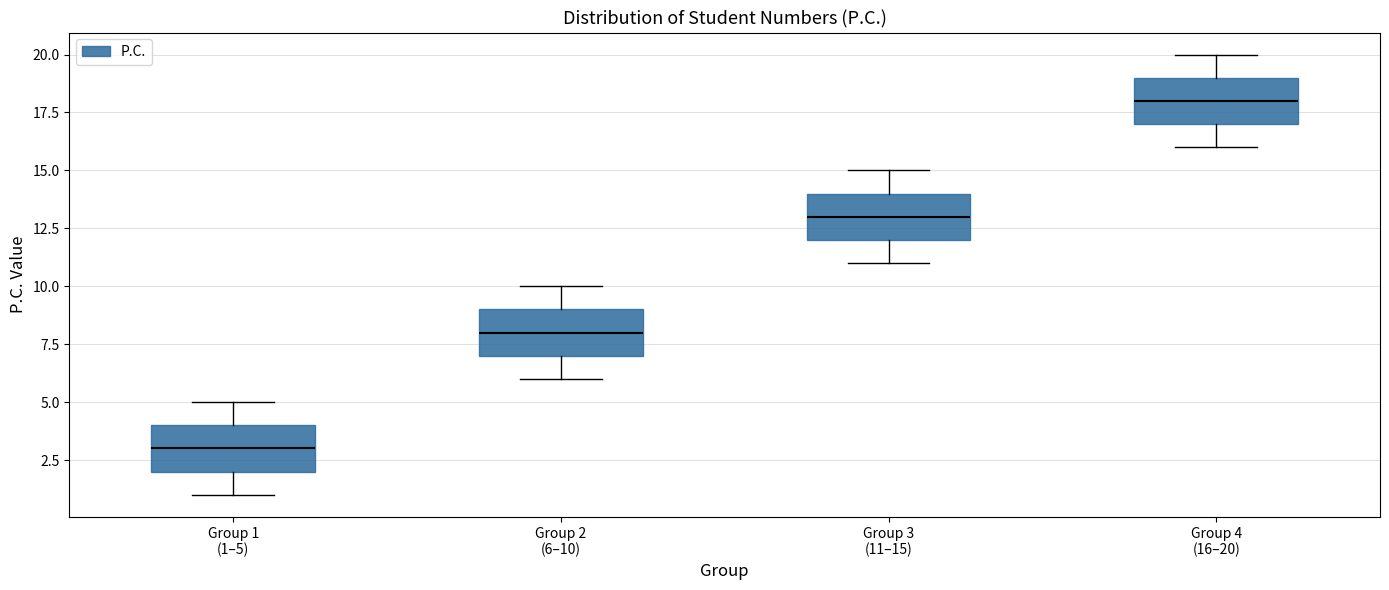

Reading left to right, transcribe this box plot: for each box, give where its median line is, the range the box spans, and where its two whiskers end, as read against the y-axis. The values are not printed on the chart, so give them approximately, as read against the axis.

Group 1 (1–5): median 3, box 2 to 4, whiskers 1 to 5
Group 2 (6–10): median 8, box 7 to 9, whiskers 6 to 10
Group 3 (11–15): median 13, box 12 to 14, whiskers 11 to 15
Group 4 (16–20): median 18, box 17 to 19, whiskers 16 to 20